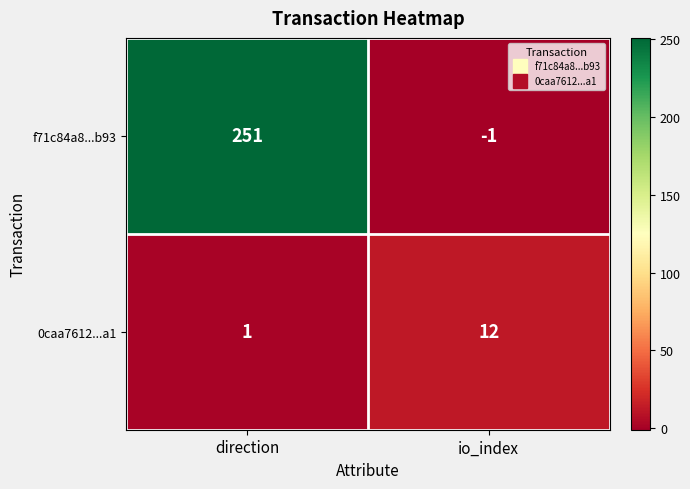

At which label does 0caa7612...a1 reach its peak?

io_index